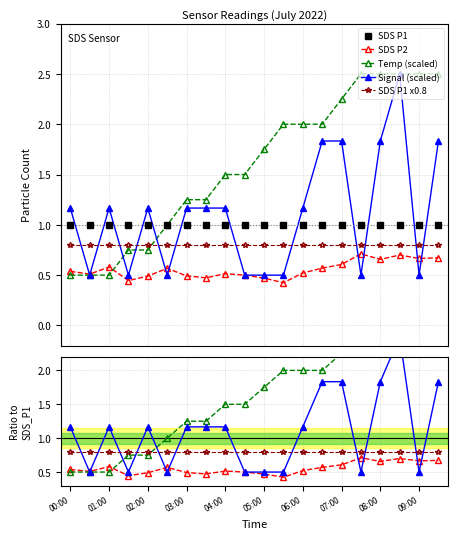

At which category is the sum across all series the highest?

08:30